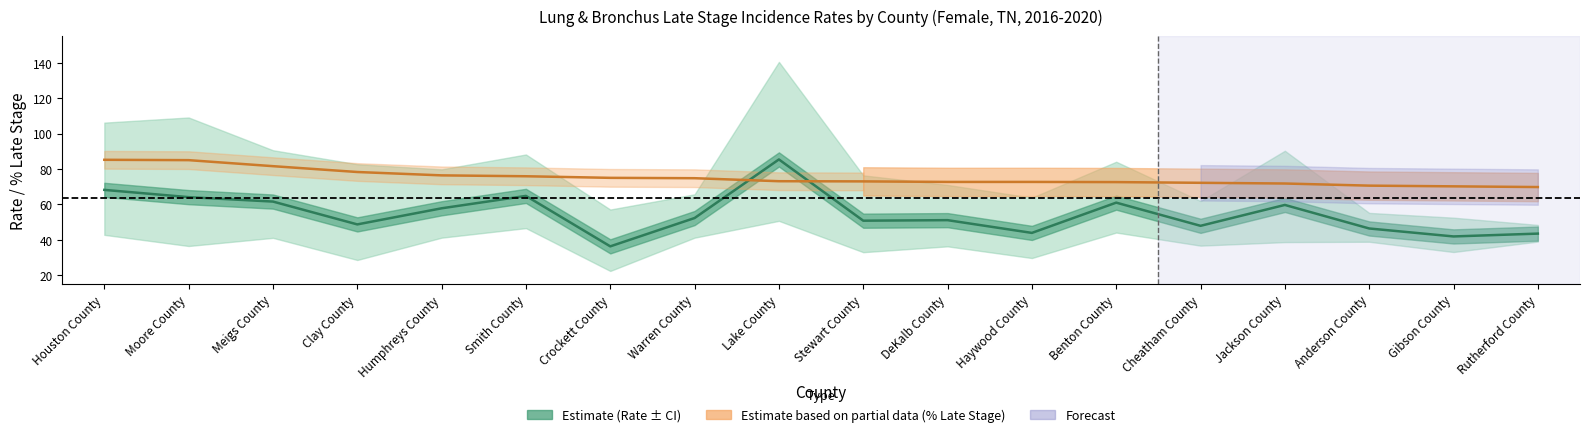

What is the minimum value for Age-Adjusted Rate?

36.3